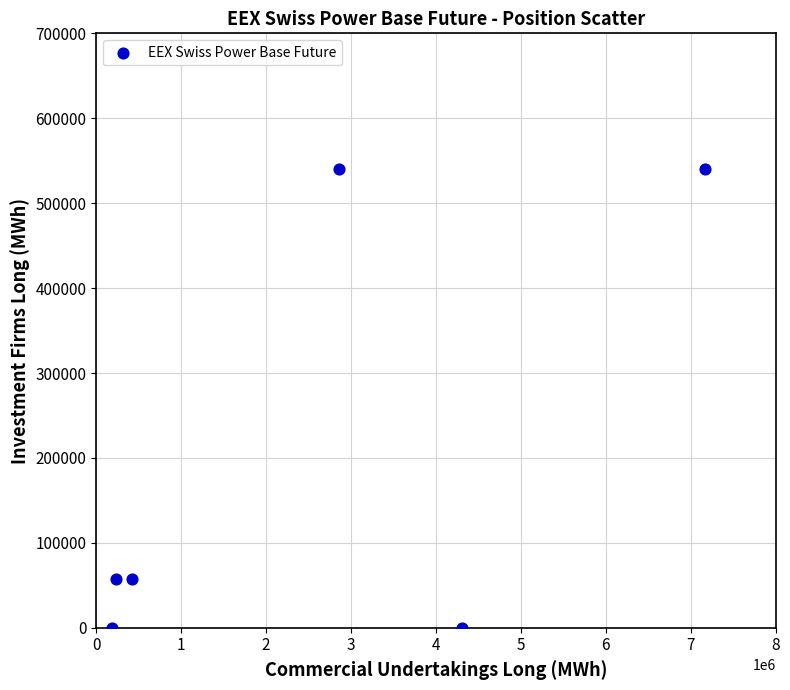

What is the average Y value?

199299